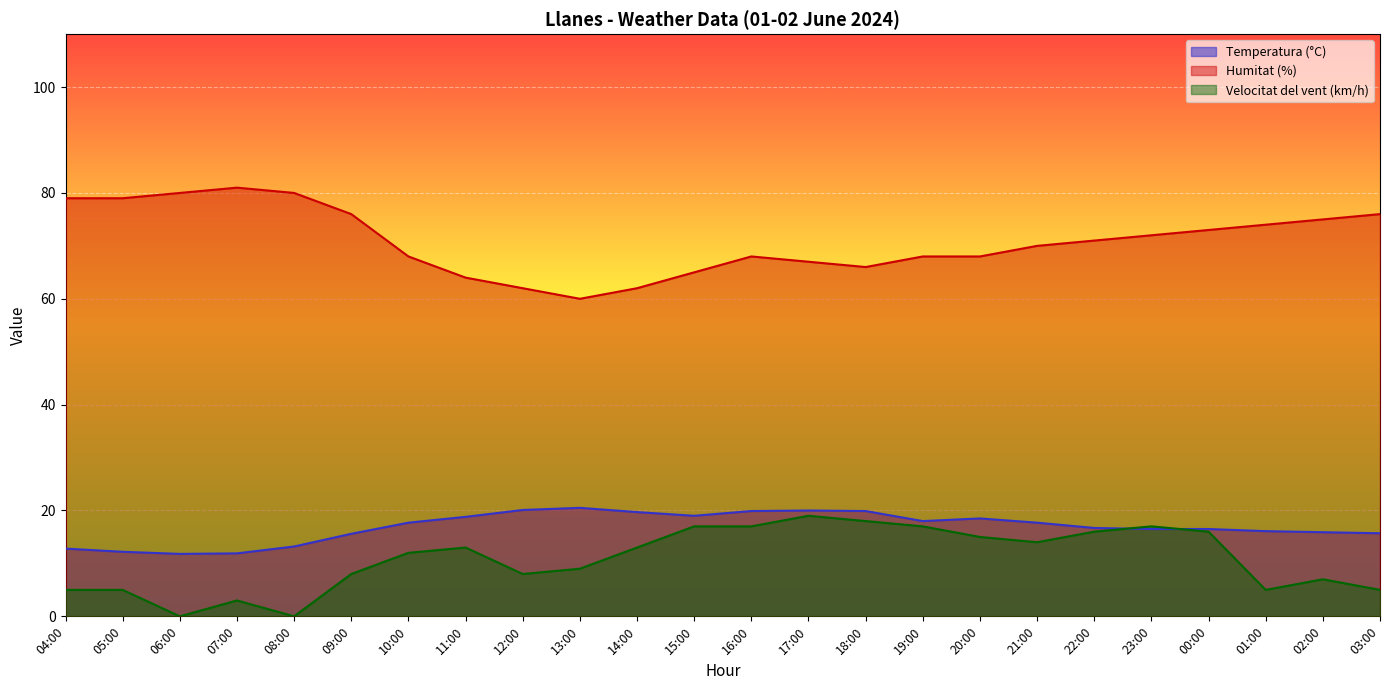

How many interior local valleys does the Humitat (%) series have?

2